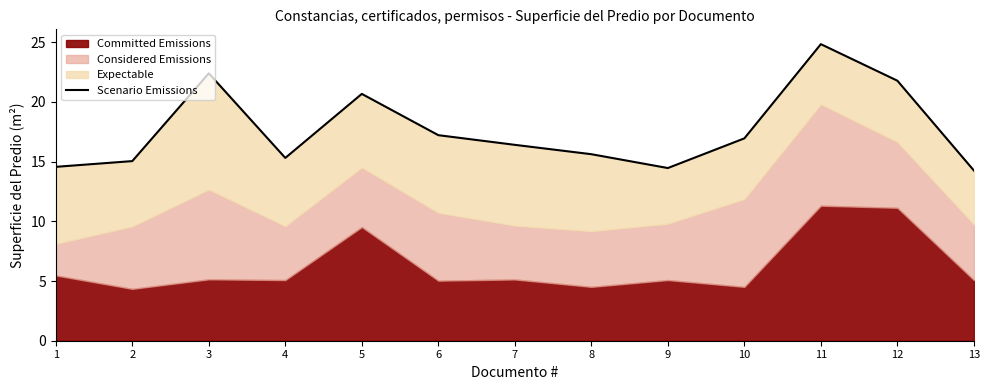

The chart shows a value of 22.6 at 9. True or false?

False